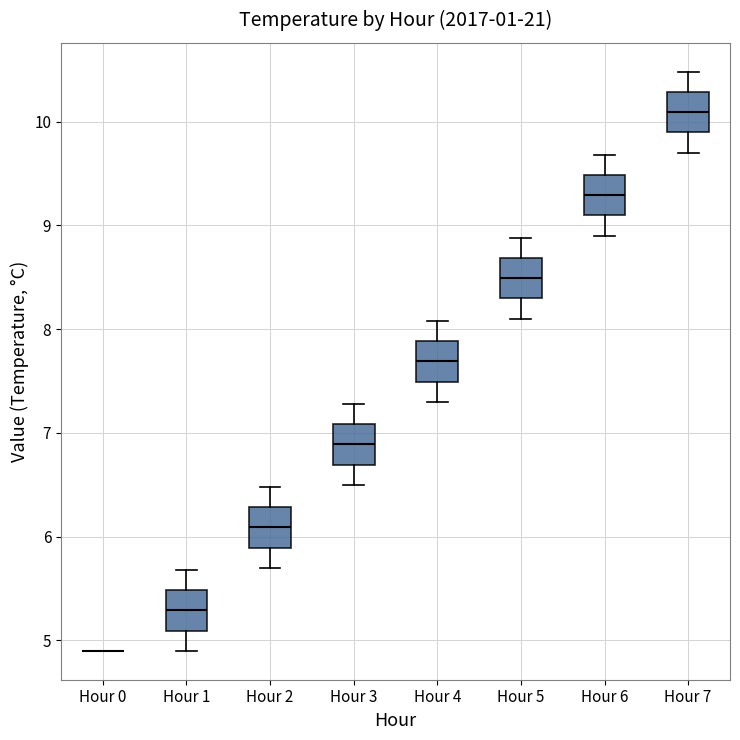

Reading left to right, transcribe this box plot: for each box, give where its median line is, the range the box spans, and where its two whiskers end, as read against the y-axis. The values are not printed on the chart, so give them approximately, as read against the axis.

Hour 0: box collapsed to a line at 4.9, whiskers 4.9 to 4.9
Hour 1: median 5.3, box 5.1 to 5.5, whiskers 4.9 to 5.7
Hour 2: median 6.1, box 5.9 to 6.3, whiskers 5.7 to 6.5
Hour 3: median 6.9, box 6.7 to 7.1, whiskers 6.5 to 7.3
Hour 4: median 7.7, box 7.5 to 7.9, whiskers 7.3 to 8.1
Hour 5: median 8.5, box 8.3 to 8.7, whiskers 8.1 to 8.9
Hour 6: median 9.3, box 9.1 to 9.5, whiskers 8.9 to 9.7
Hour 7: median 10.1, box 9.9 to 10.3, whiskers 9.7 to 10.5